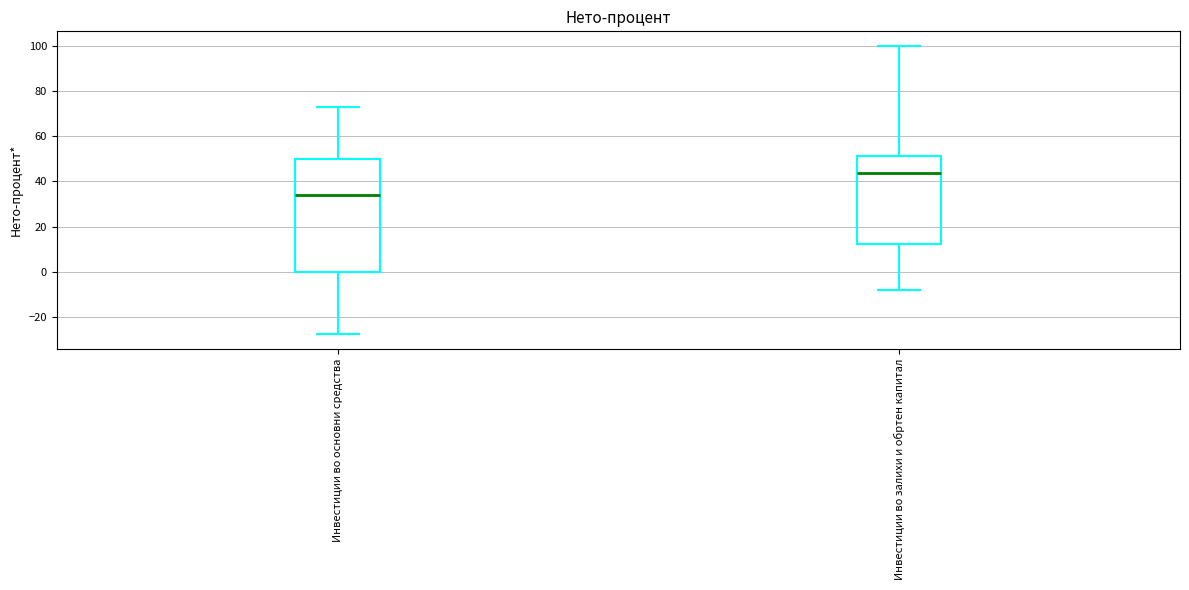

Which box has the lowest median line?

Инвестиции во основни средства